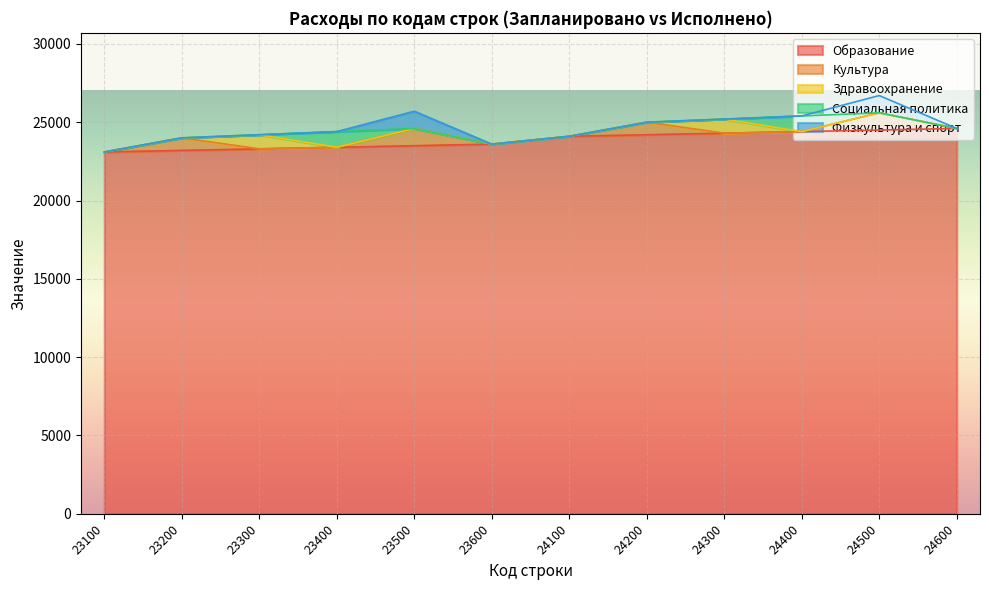

True or false: Культура has a value of 1100 at 23500.

True